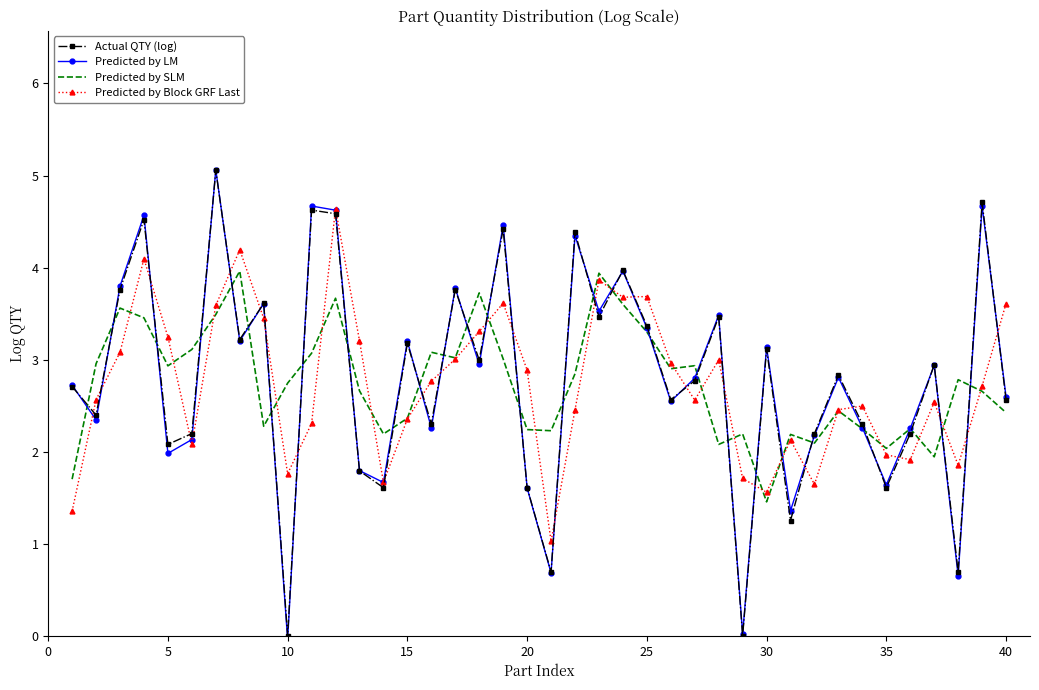

What is the greatest value displayed?

5.1